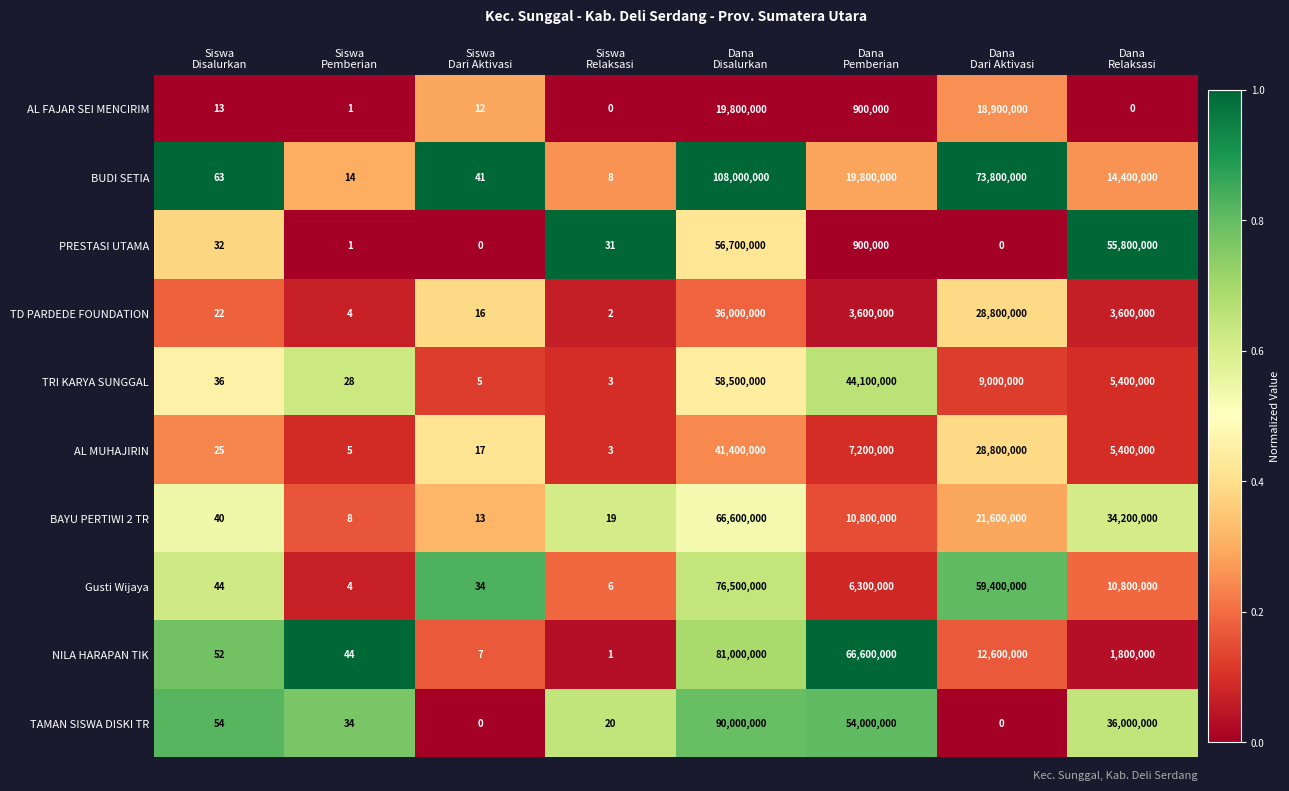

Which series has the largest total across all categories?

BUDI SETIA